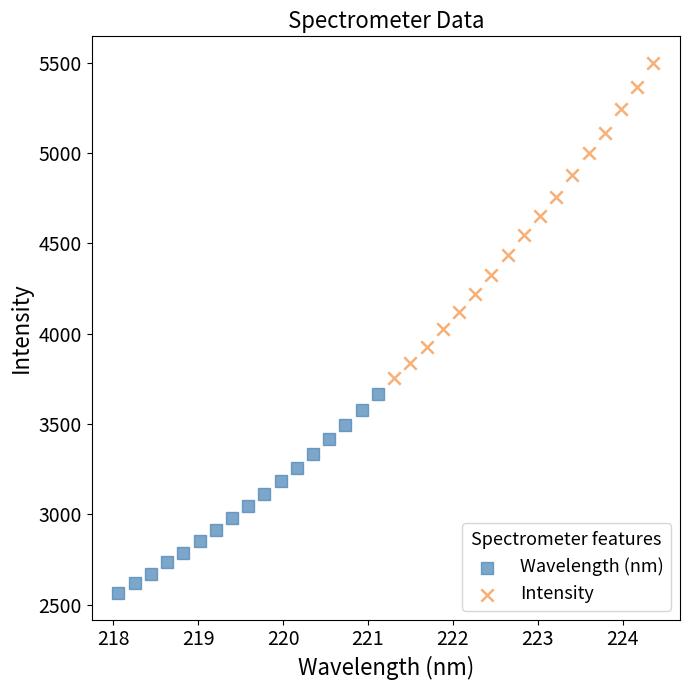

Which series contains the highest Y value?

Intensity